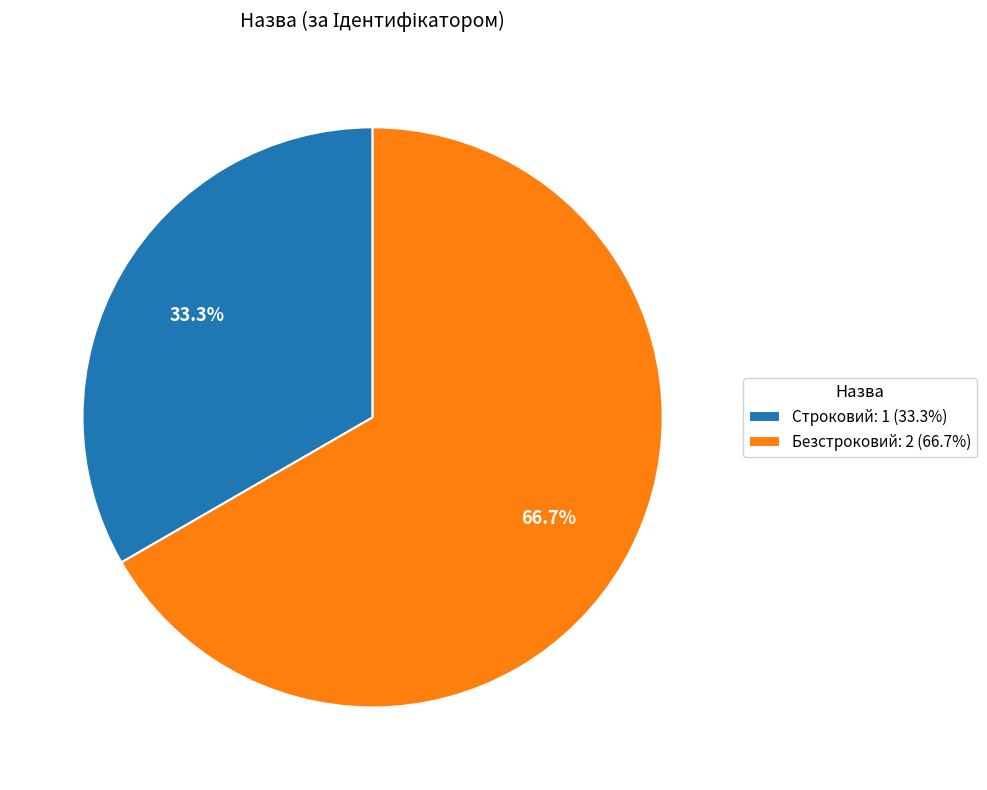

Which slice represents more than half of the pie?

Безстроковий